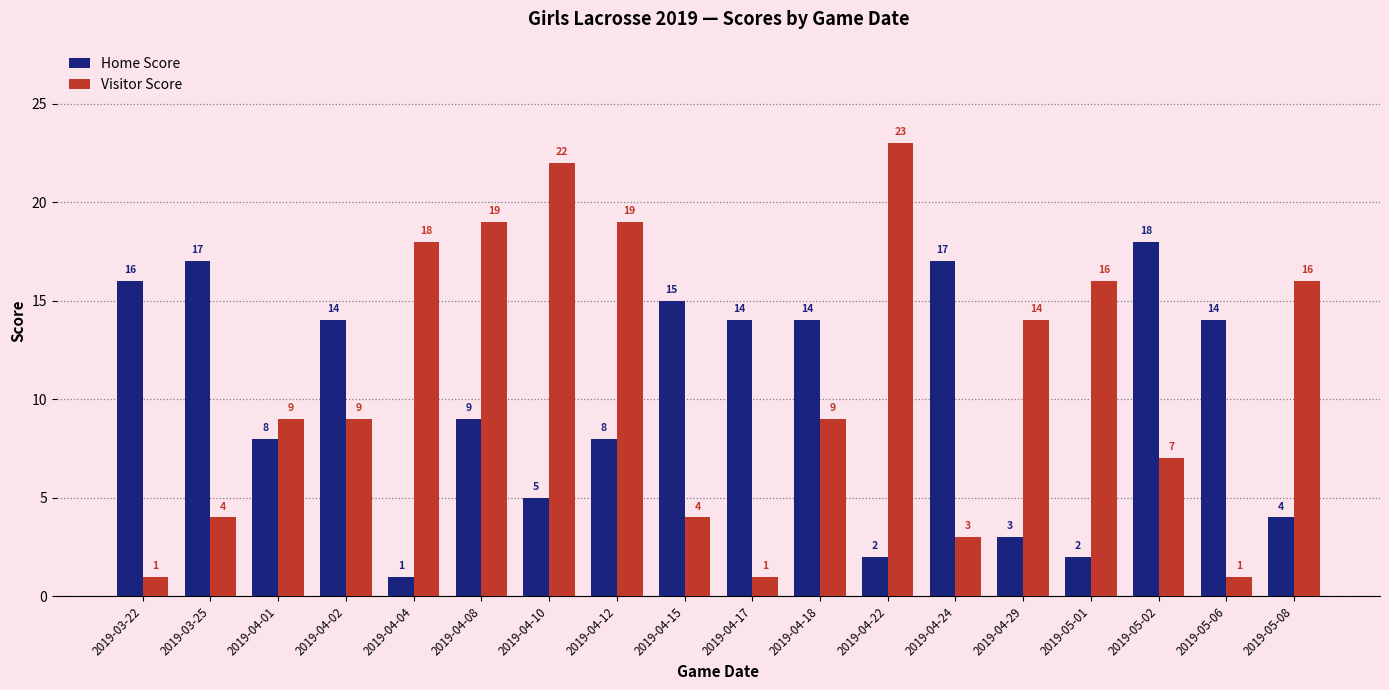

At which category is the sum across all series the highest?

2019-04-08